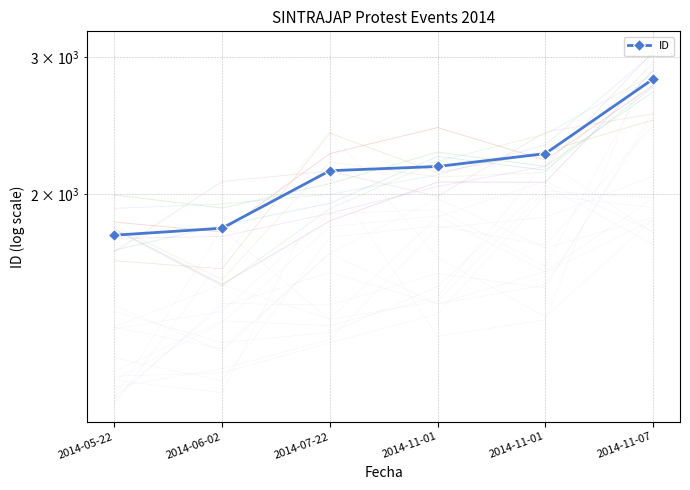

List the labels in order of value, largest first.

2014-11-07, 2014-11-01, 2014-11-01, 2014-07-22, 2014-06-02, 2014-05-22